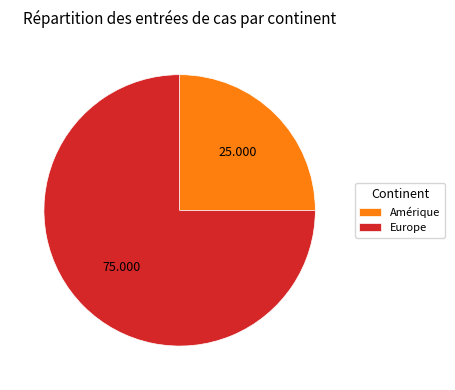

Which has a higher value, Europe or Amérique?

Europe